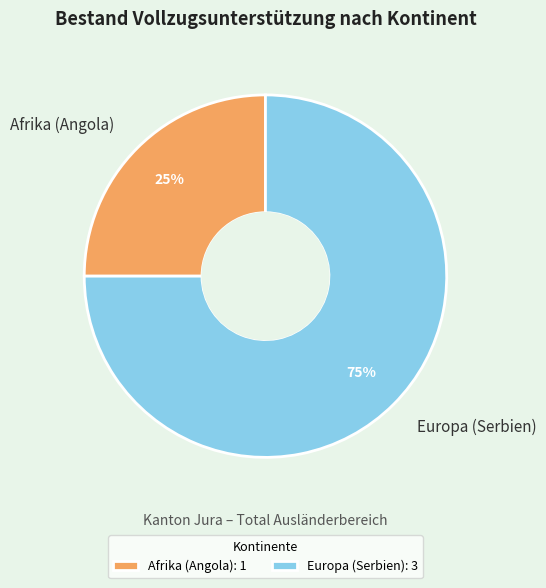

Count the number of slices in the pie.

2